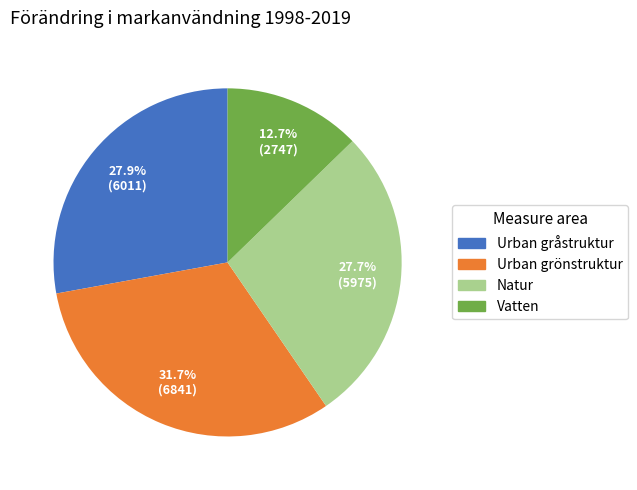

Is it true that Natur is 22% of the pie?

False